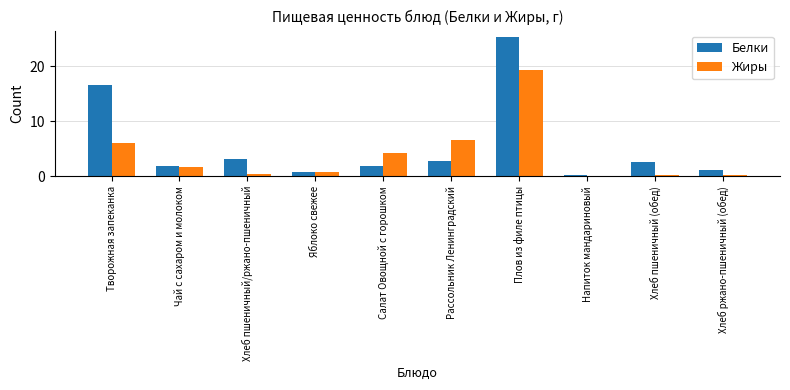

At which category is the sum across all series the highest?

Плов из филе птицы